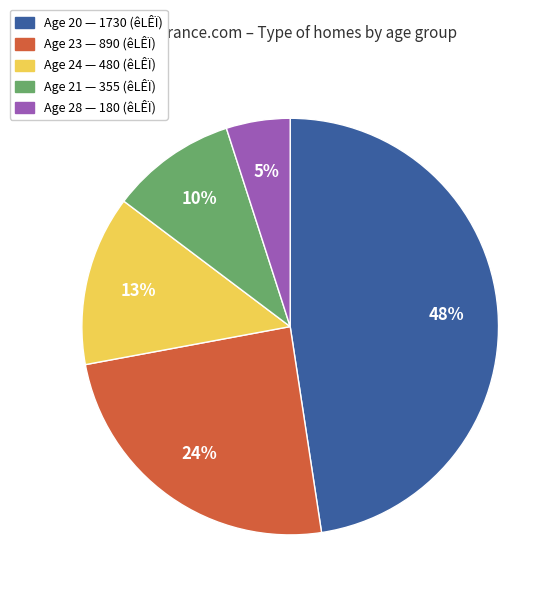

Is there a majority slice in this chart?

No